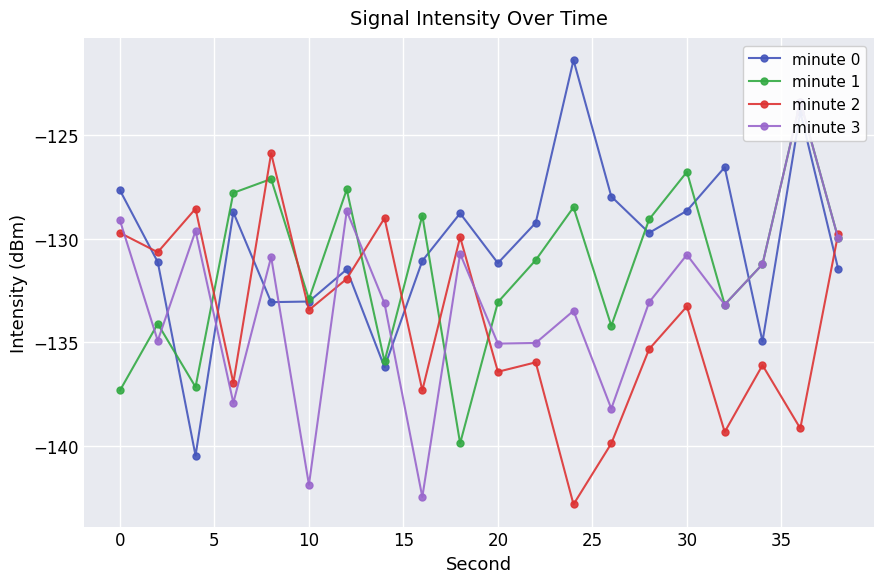

What is the minimum value for minute 0?

-140.5